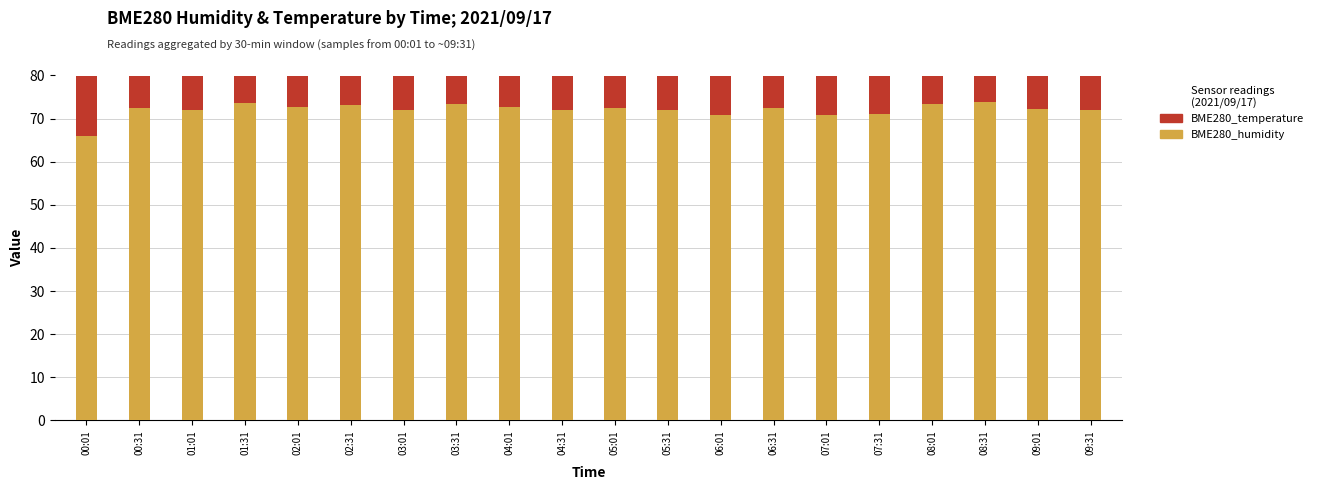

Reading right to left, transcribe all the data shown in this chart.

BME280_humidity: 72.1	72.3	73.8	73.3	71.1	70.8	72.4	70.9	72.0	72.5	72.0	72.8	73.5	71.9	73.1	72.8	73.5	72.0	72.5	66.1
BME280_temperature: 17.6	17.6	17.6	17.7	17.7	17.7	17.7	17.7	17.7	17.7	17.7	17.7	17.7	17.7	17.7	17.7	17.6	17.7	18.0	18.4